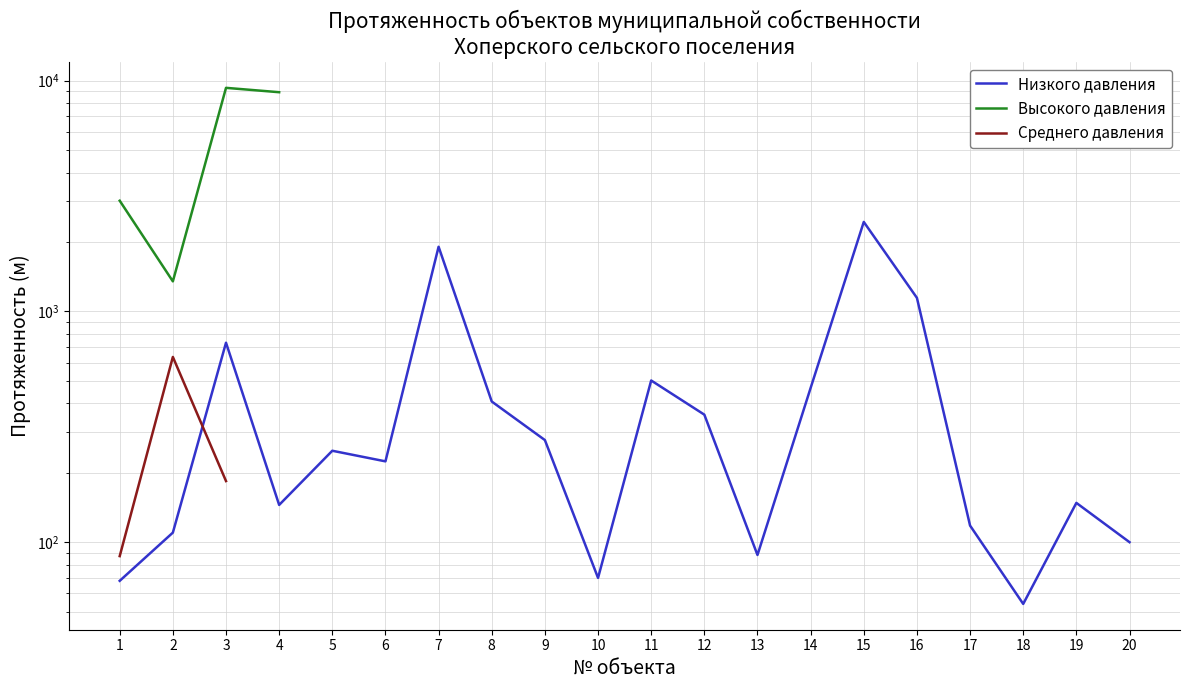

What is the difference between the Низкого давления values at 8 and 3?

325.0